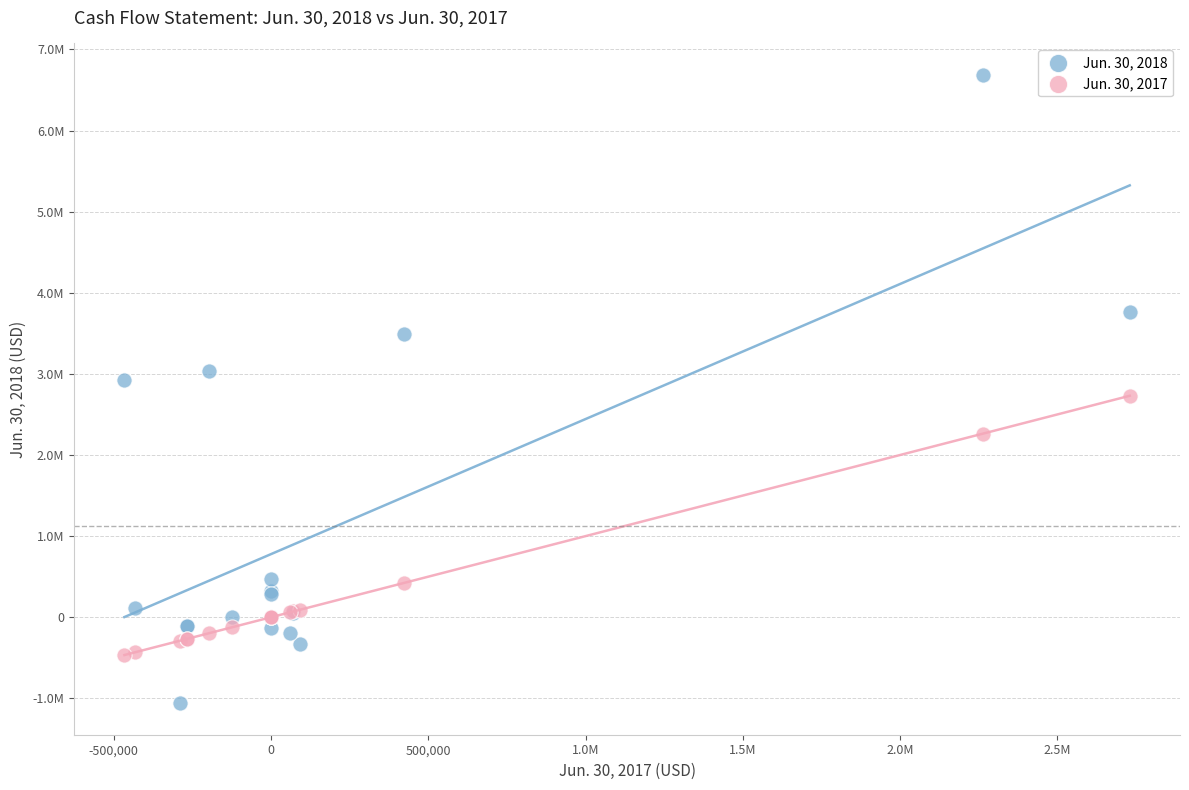

Which series contains the lowest Y value?

Jun. 30, 2018